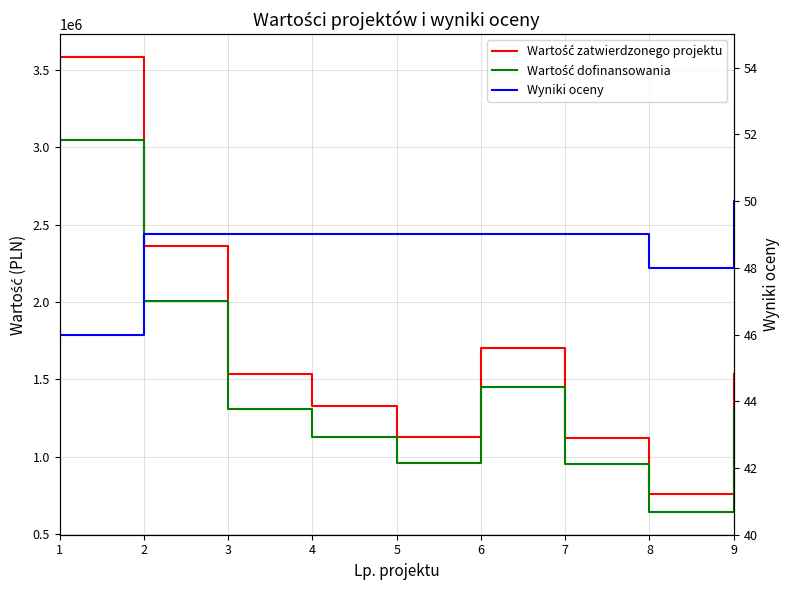

True or false: Wartość dofinansowania and Wartość zatwierdzonego projektu cross at least once.

False